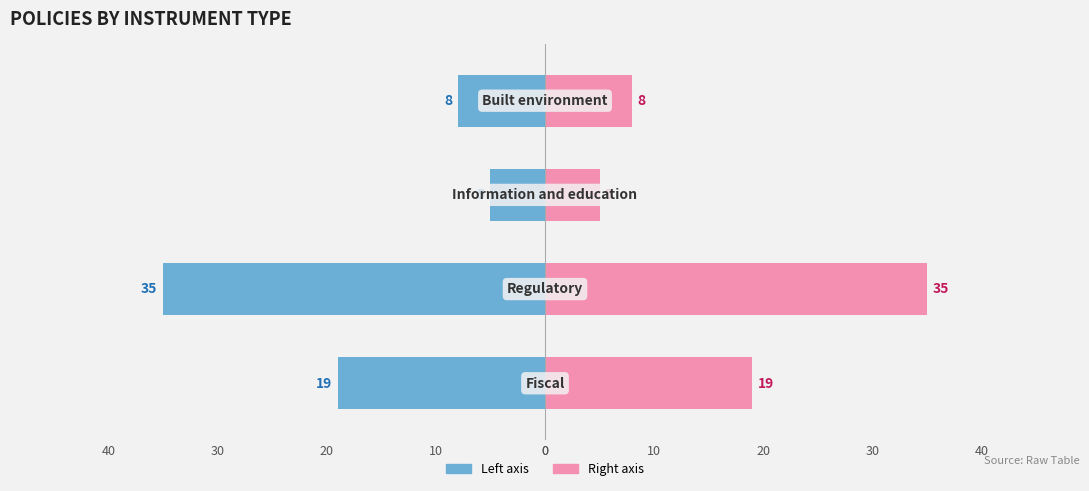

How many groups of bars are there?

4